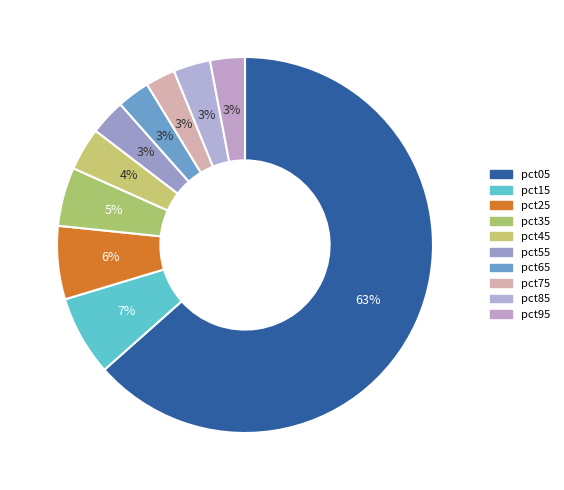

Is there any slice that represents more than half of the pie?

Yes